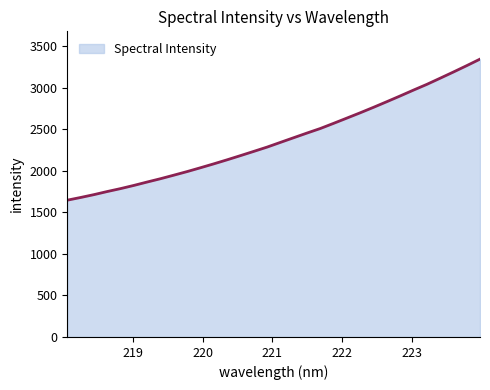

What is the greatest value displayed?

3345.9